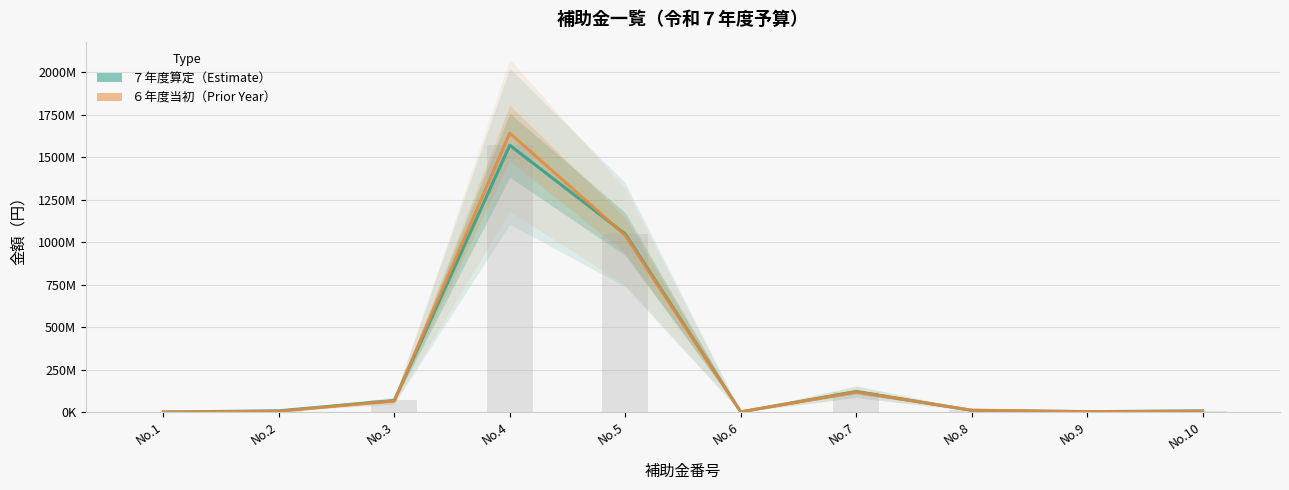

What is the difference between the maximum and second lowest values in the ７年度算定（Estimate） series?

1568963000